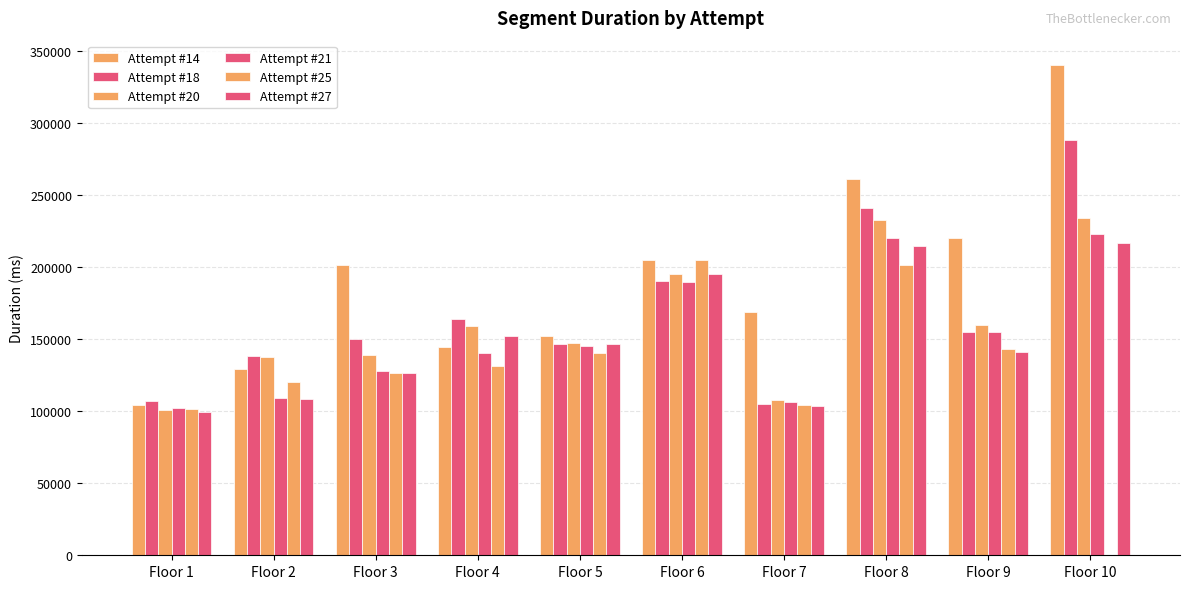

At how many categories does at least one series exceed 339584?

1